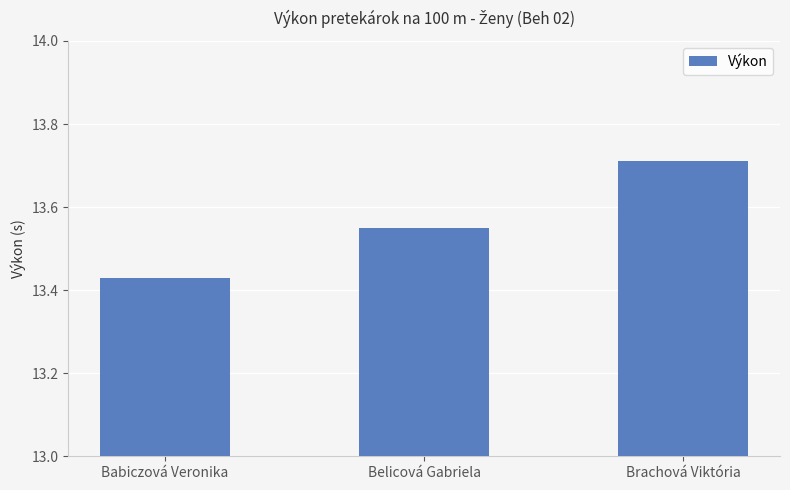

Rank the categories by value from lowest to highest.

Babiczová Veronika, Belicová Gabriela, Brachová Viktória